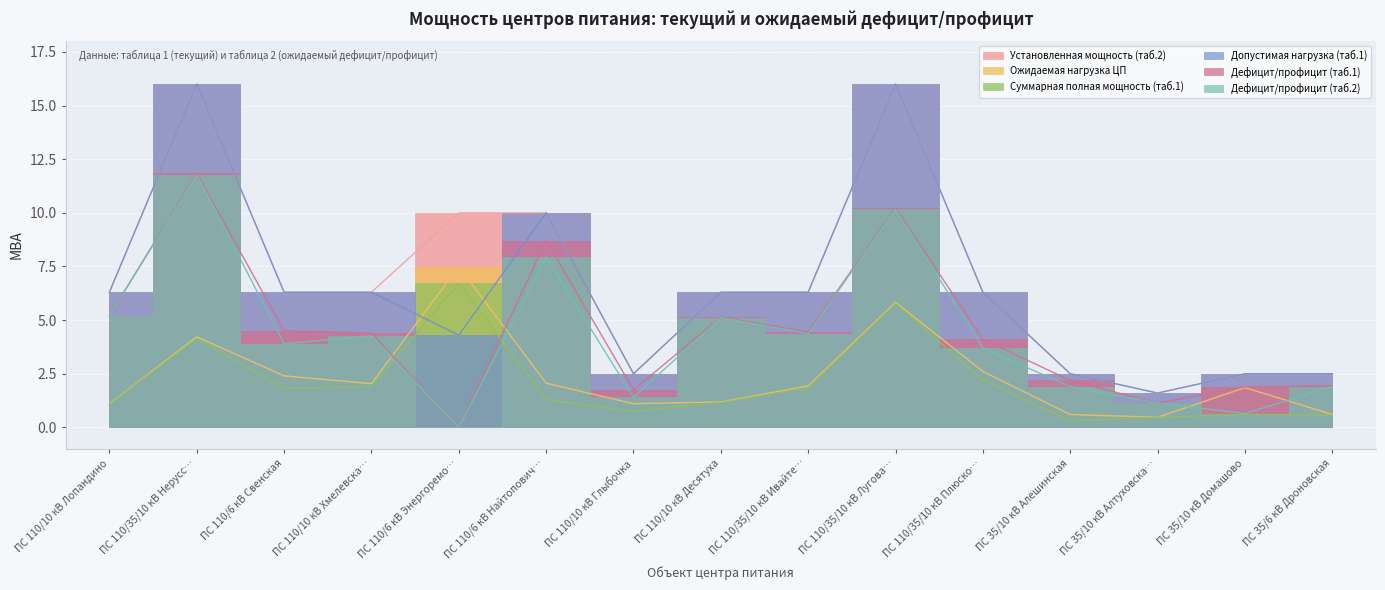

How many interior local peaks does the Установленная мощность (таб.2) series have?

2